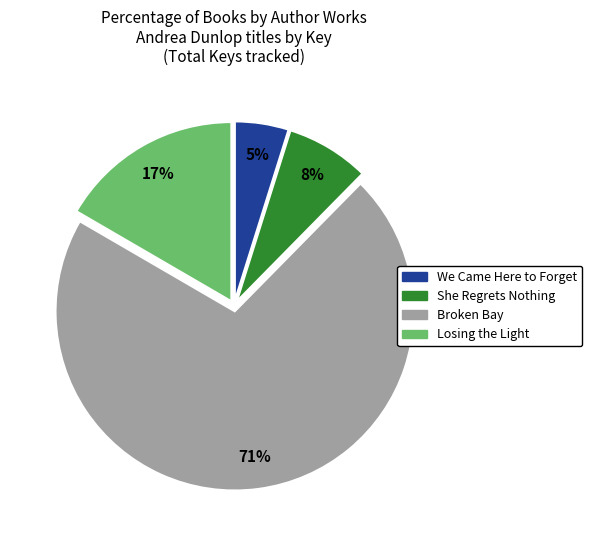

Approximately how many times larger is the value at She Regrets Nothing compared to We Came Here to Forget?

1.6